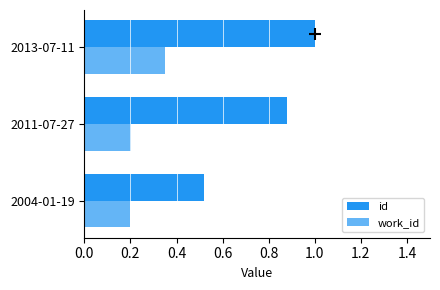

Which category has the highest value in the id series?

2013-07-11